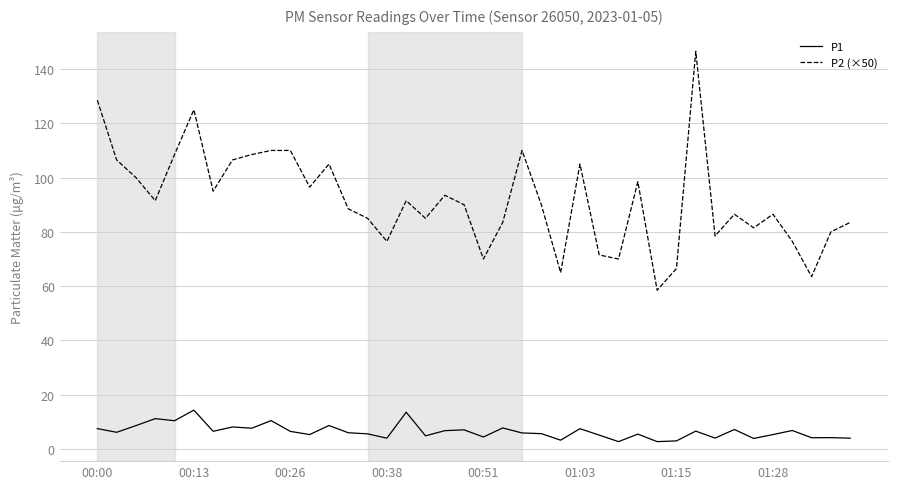

What is the greatest value displayed?

146.5